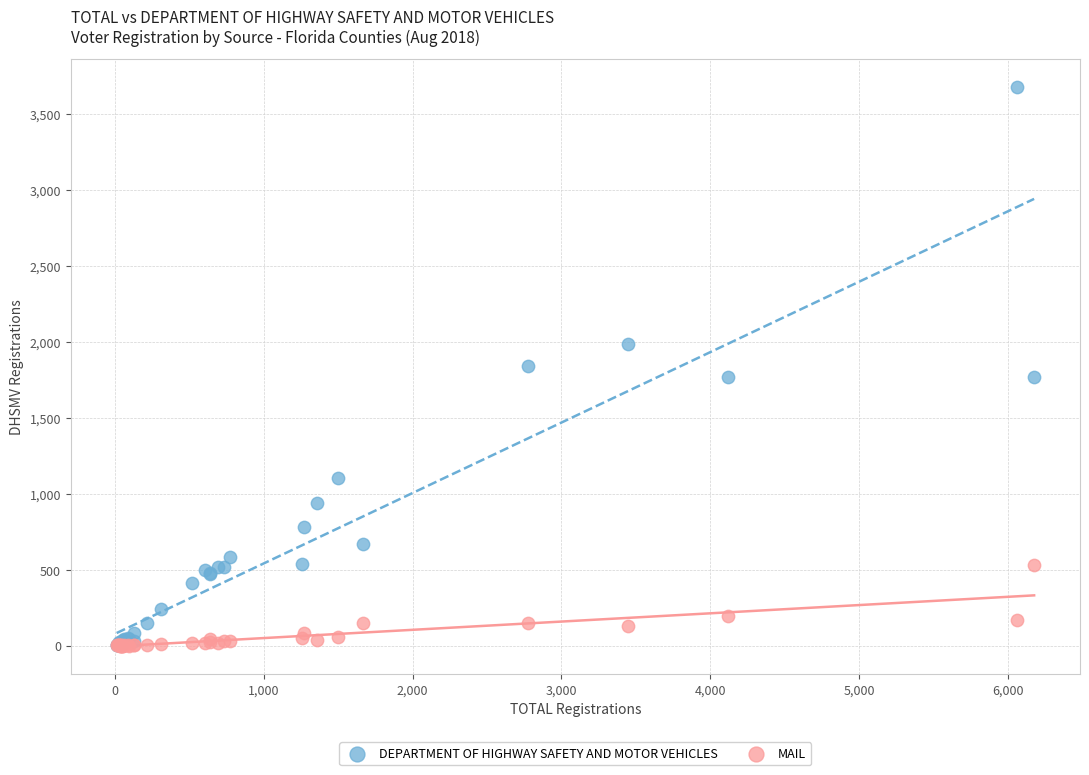

Which series has the largest Y range (max minus min)?

DEPARTMENT OF HIGHWAY SAFETY AND MOTOR VEHICLES